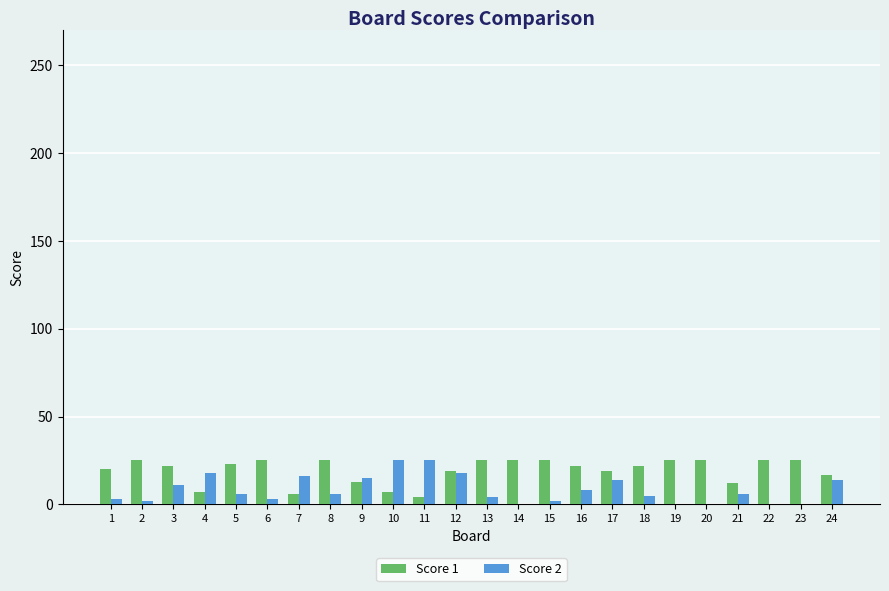

Is it true that Score 1 equals 34 at 6?

False